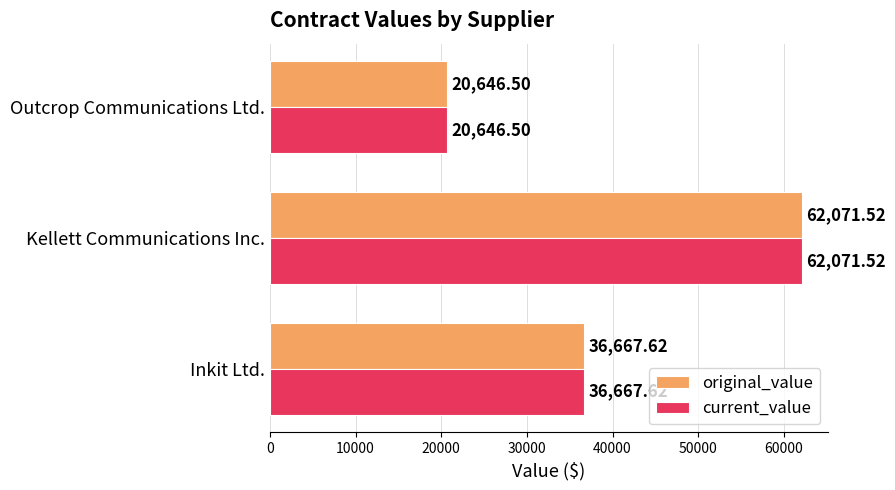

At which label is current_value closest to 41359?

Inkit Ltd.